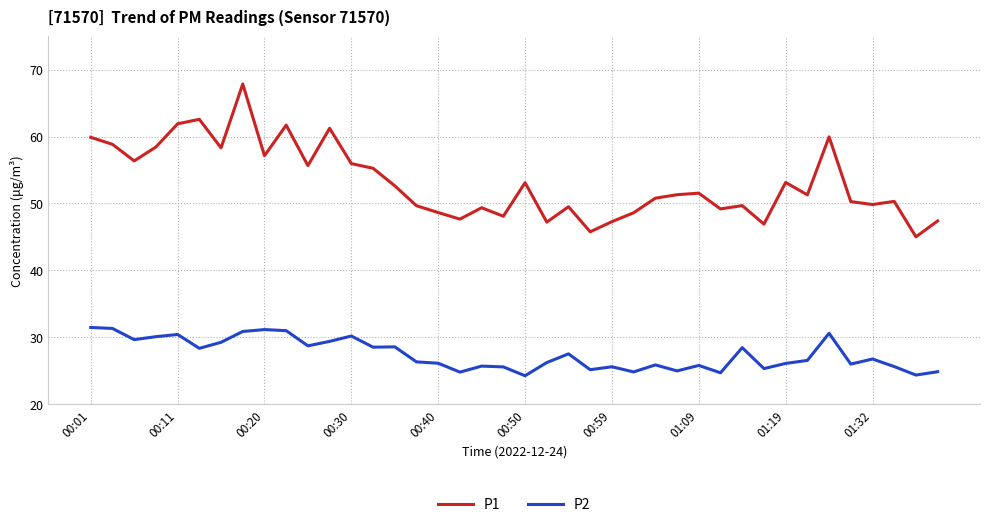

Which series has the widest spread of values?

P1